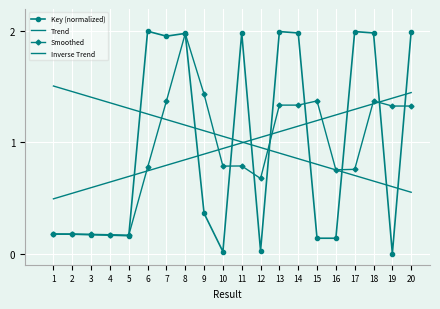

What is the minimum value for Inverse Trend?

0.6